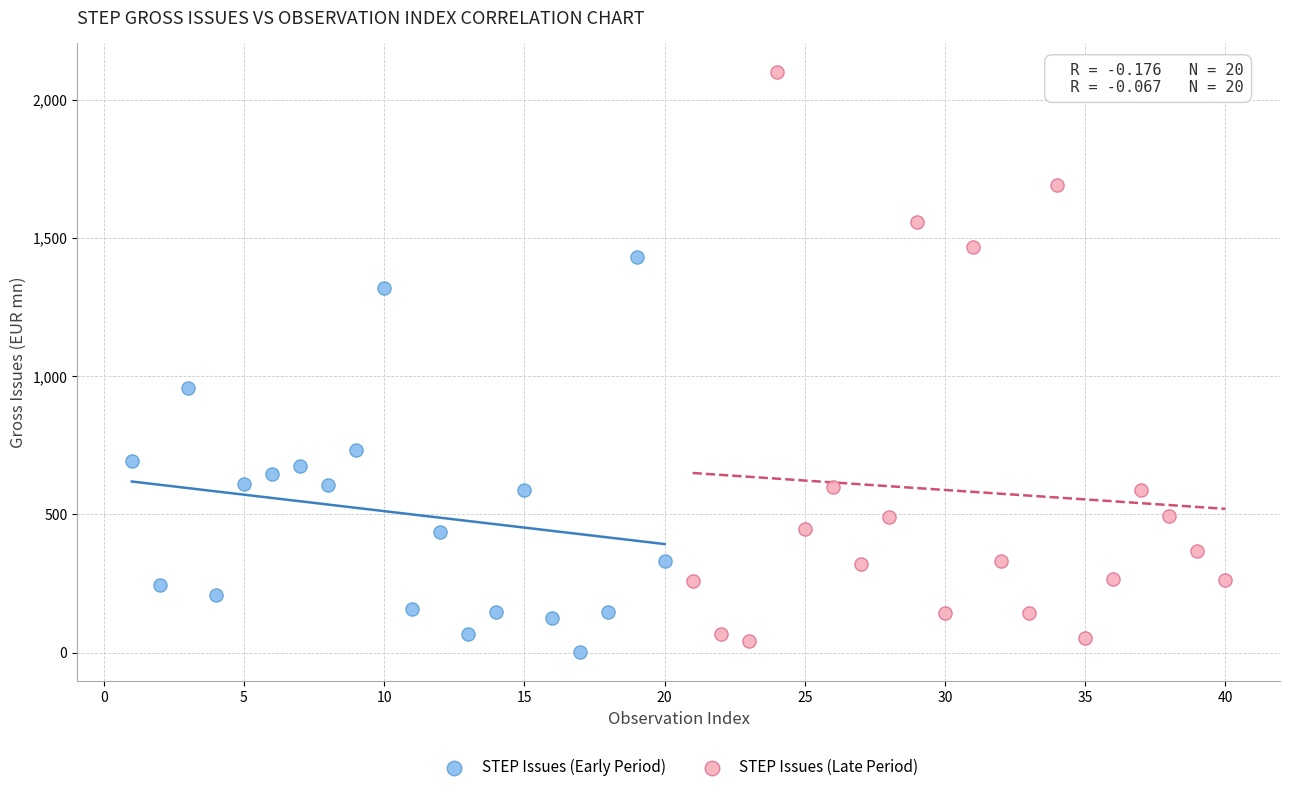

What are all the series names shown in the legend?

STEP Issues (Early Period), STEP Issues (Late Period)